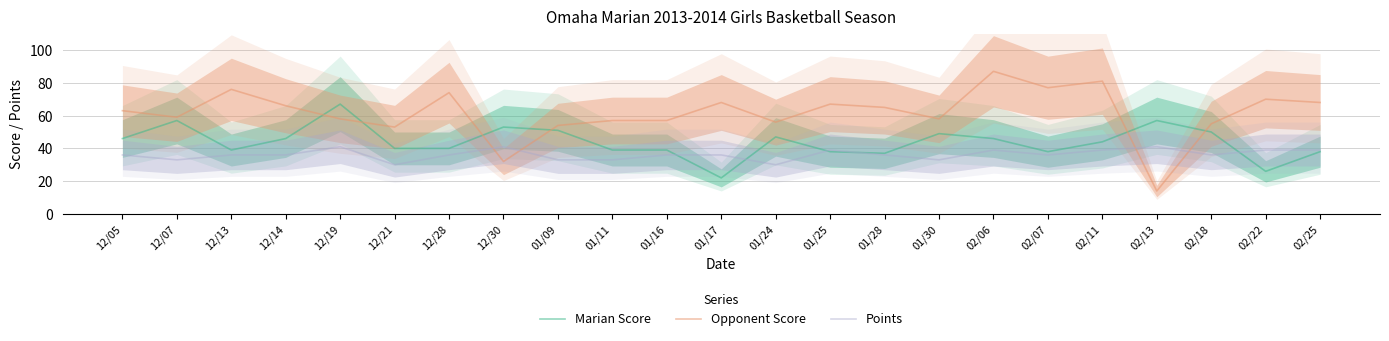

Where do Marian Score and Points first cross each other?

01/16 and 01/17